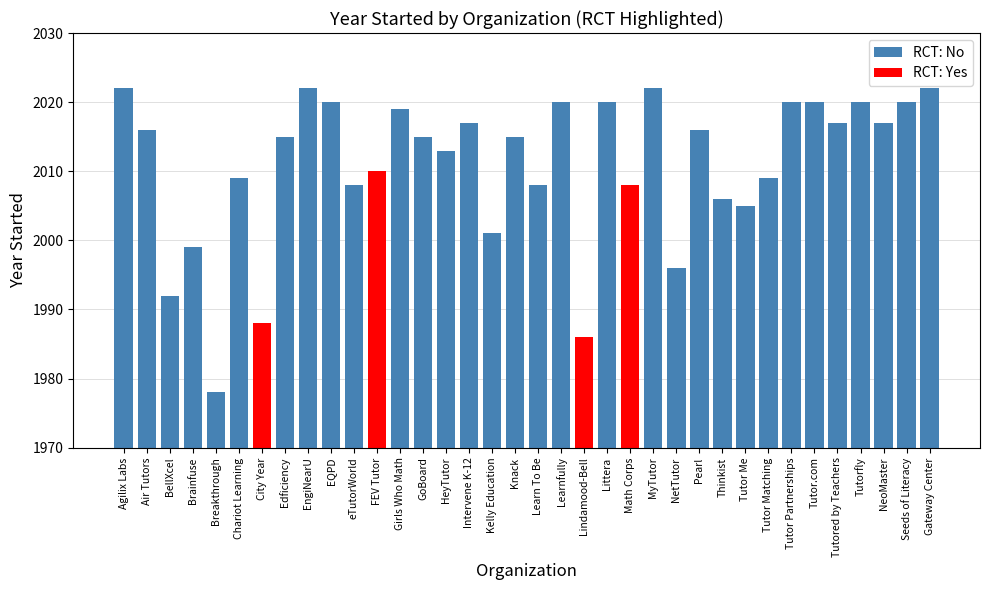

What is the difference between the second highest and second lowest values?

36